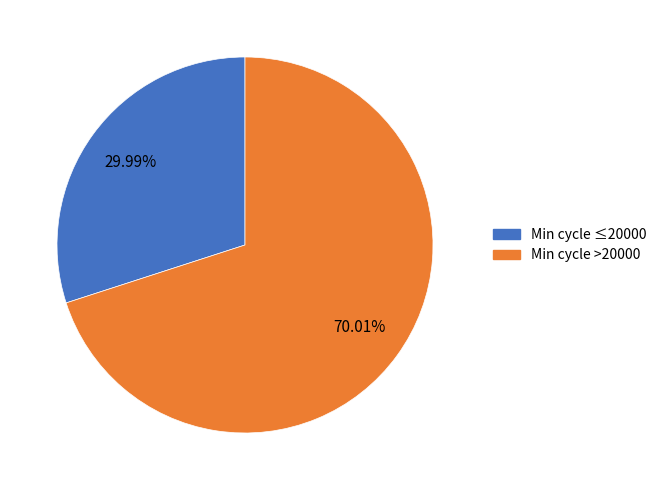

Is there any slice that represents more than half of the pie?

Yes